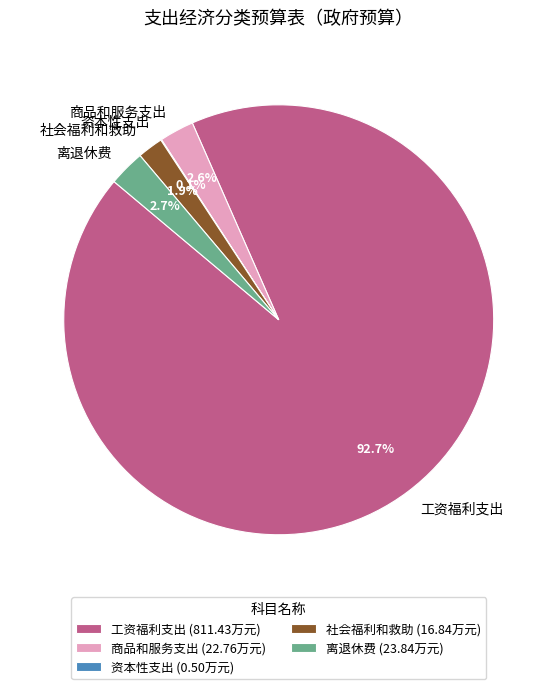

Does 离退休费 account for over 50% of the chart?

No